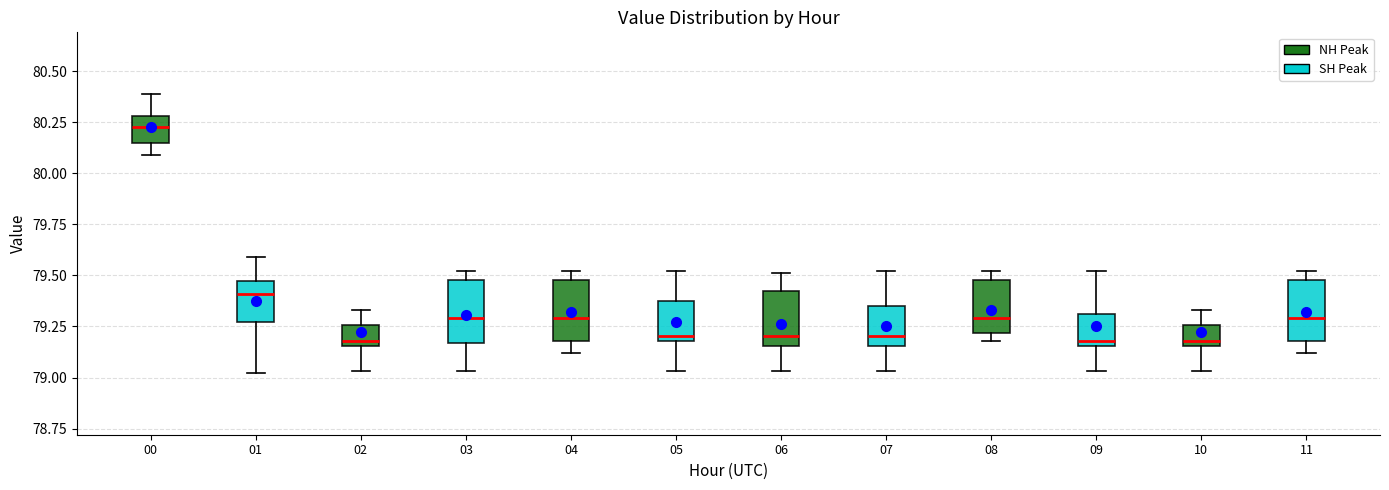

Where does the lower whisker of the box for 04 (NH Peak) end on the y-axis? The values are not printed on the chart, so give them approximately, as read against the axis.

79.10